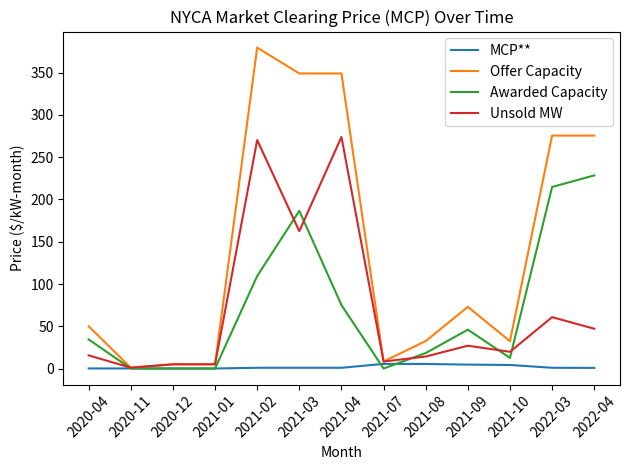

Which series has the largest total across all categories?

Offer Capacity